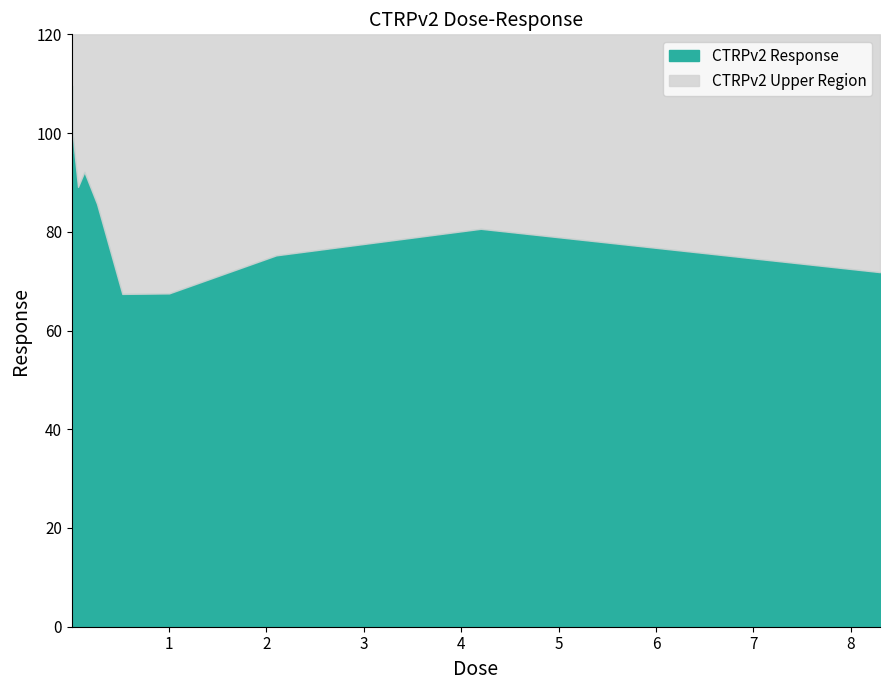

Rank the categories by value from highest to lowest.

0.0041, 0.001, 0.0081, 0.016, 0.002, 0.032, 0.13, 0.065, 0.26, 4.2, 2.1, 8.3, 1.0, 0.52